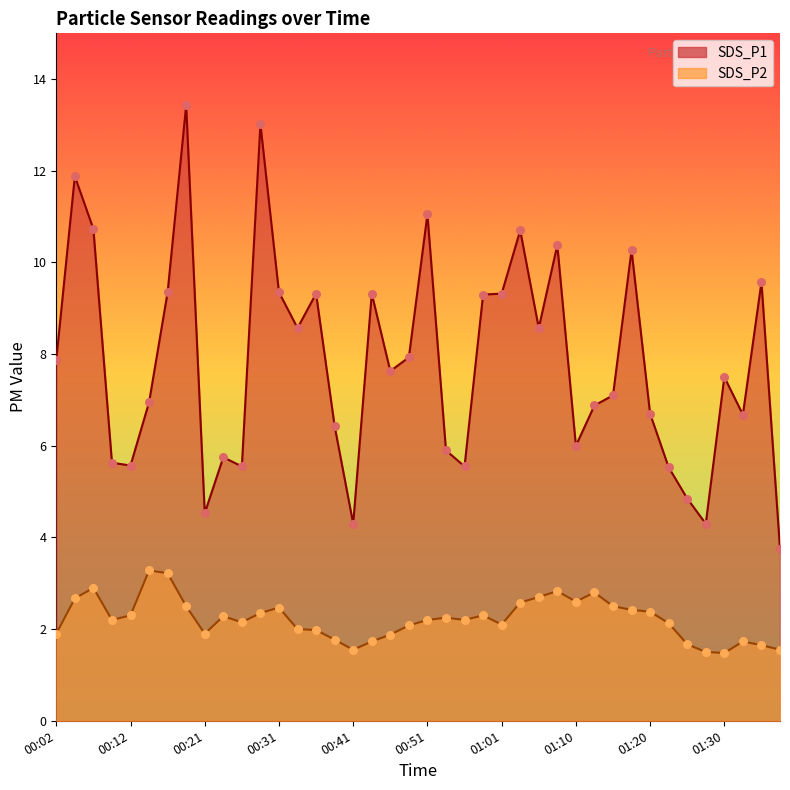

At how many categories does at least one series exceed 5?

35